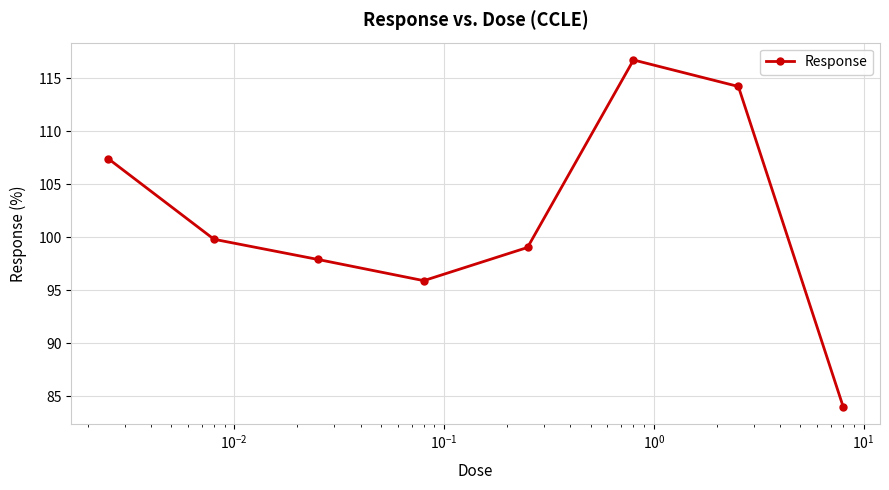

What is the average value?

101.9